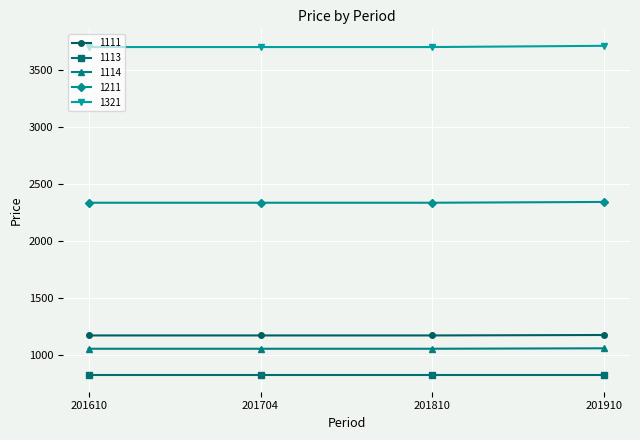

Is this an area chart (filled region under the line)?

No